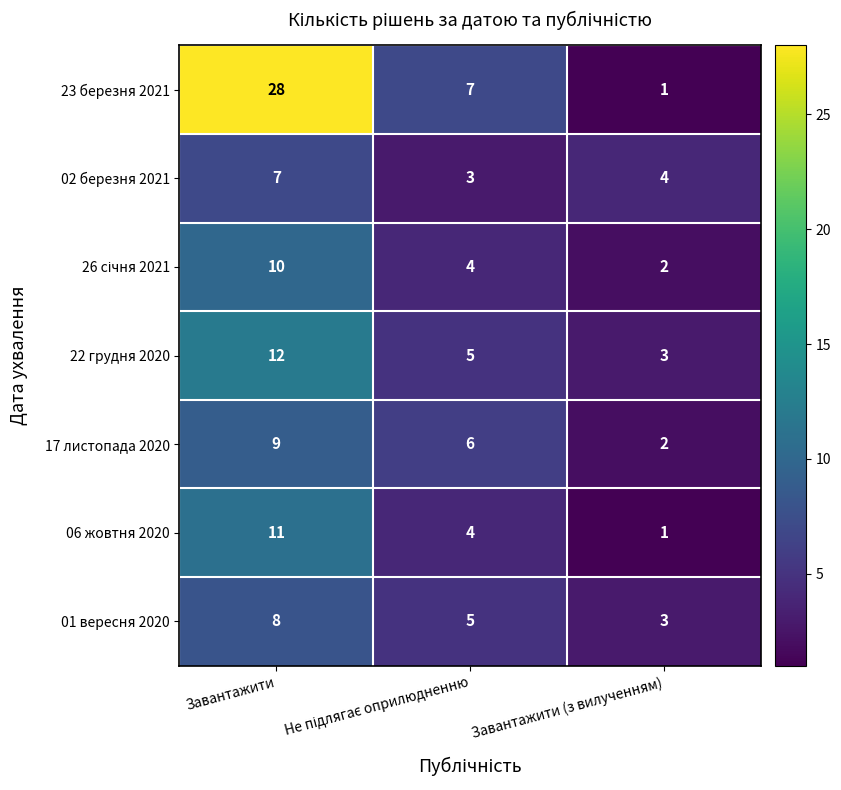

At which category is the sum across all series the highest?

Завантажити